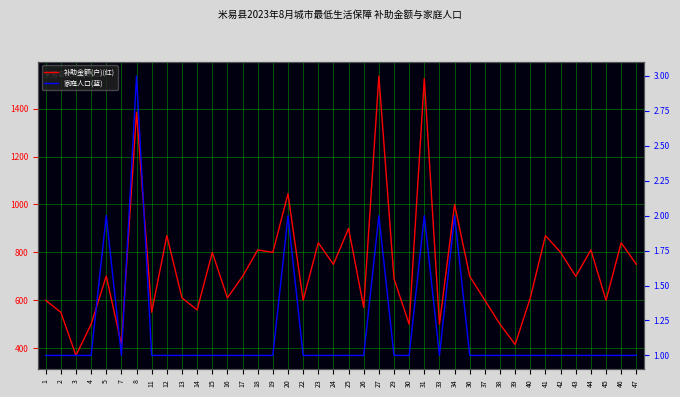

Reading right to left, extract all data points from this chart.

补助金额(户): 750	840	600	810	700	800	870	610	416	500	600	700	1000	500	1525	500	690	1536	570	900	750	840	600	1045	800	810	700	610	800	560	610	870	550	1385	416	701	500	370	550	600
家庭人口: 1	1	1	1	1	1	1	1	1	1	1	1	2	1	2	1	1	2	1	1	1	1	1	2	1	1	1	1	1	1	1	1	1	3	1	2	1	1	1	1